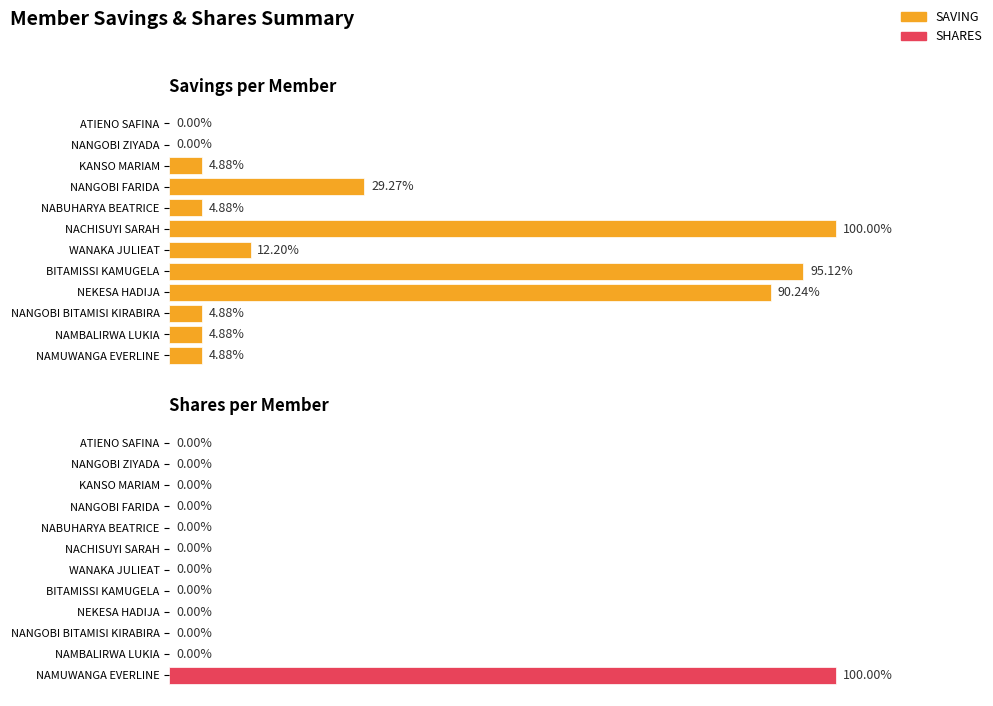

Rank the series at ATIENO SAFINA from highest to lowest value.

SAVING, SHARES